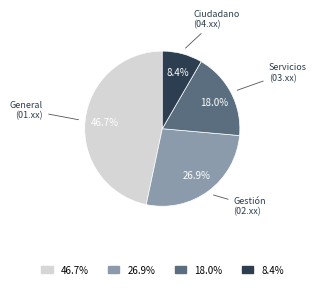

Does Gestión (02.xx) represent more than half of the total?

No